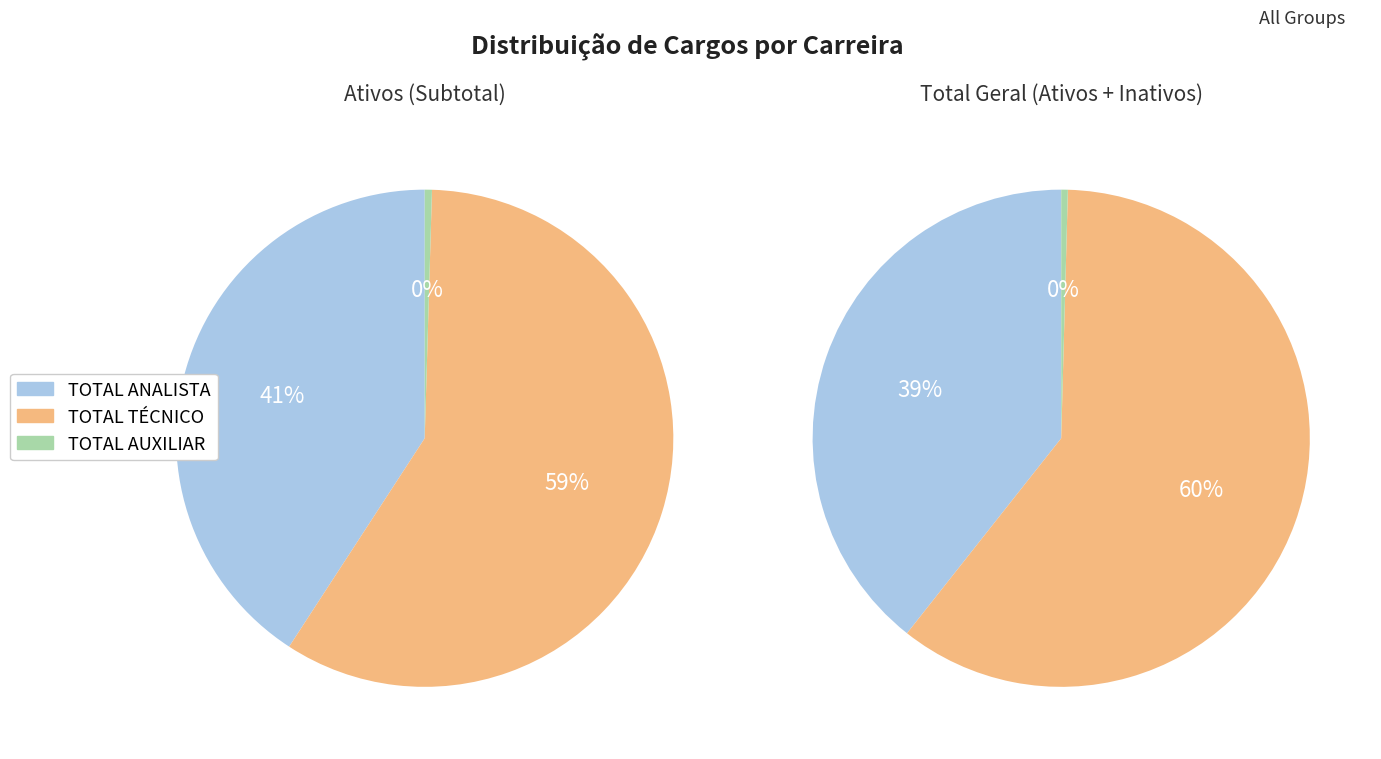

What is the change in value from TOTAL TÉCNICO to TOTAL AUXILIAR?

-1875